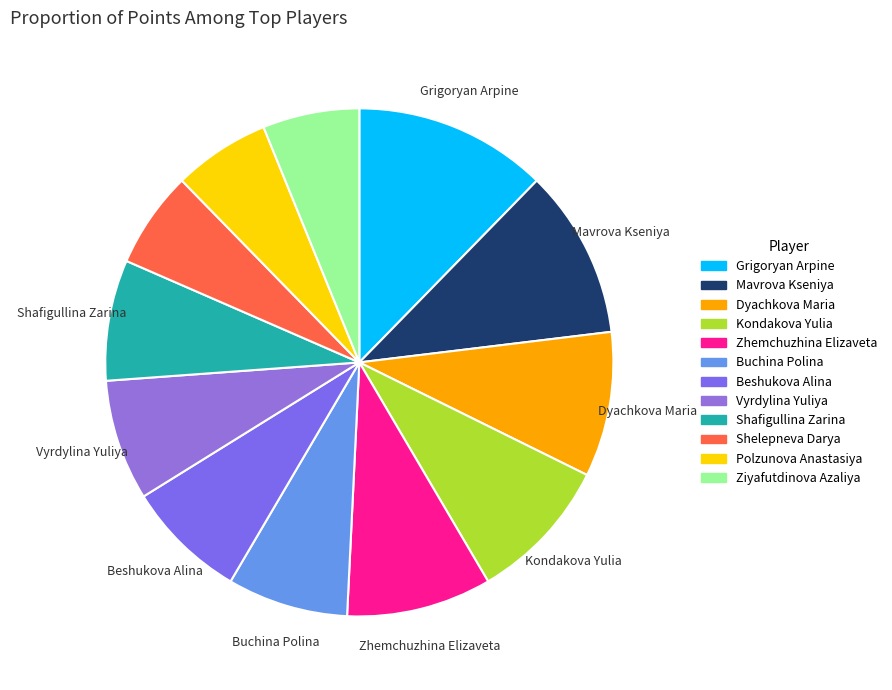

To the nearest percent, what is the average slice percentage?

8%